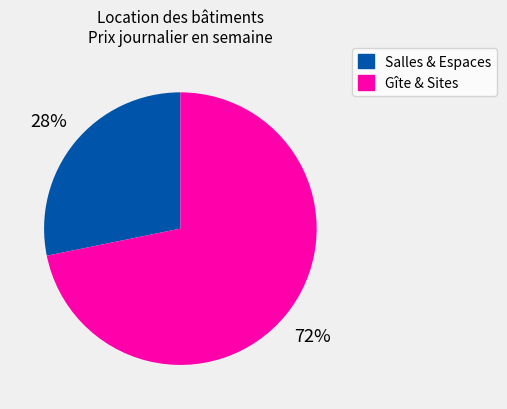

Does any single category account for the majority?

Yes